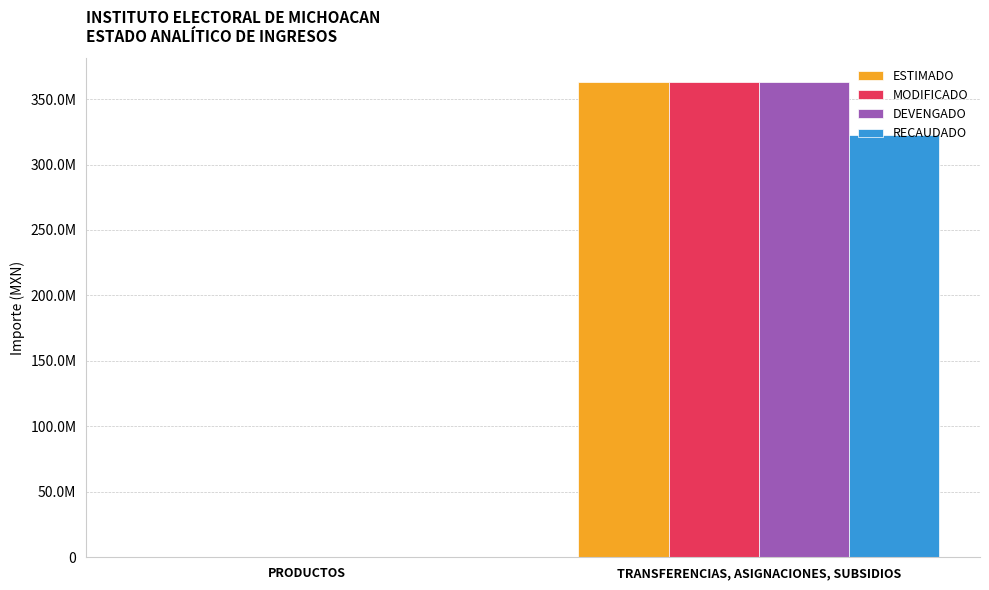

Is it true that RECAUDADO equals 218714.8 at PRODUCTOS?

True